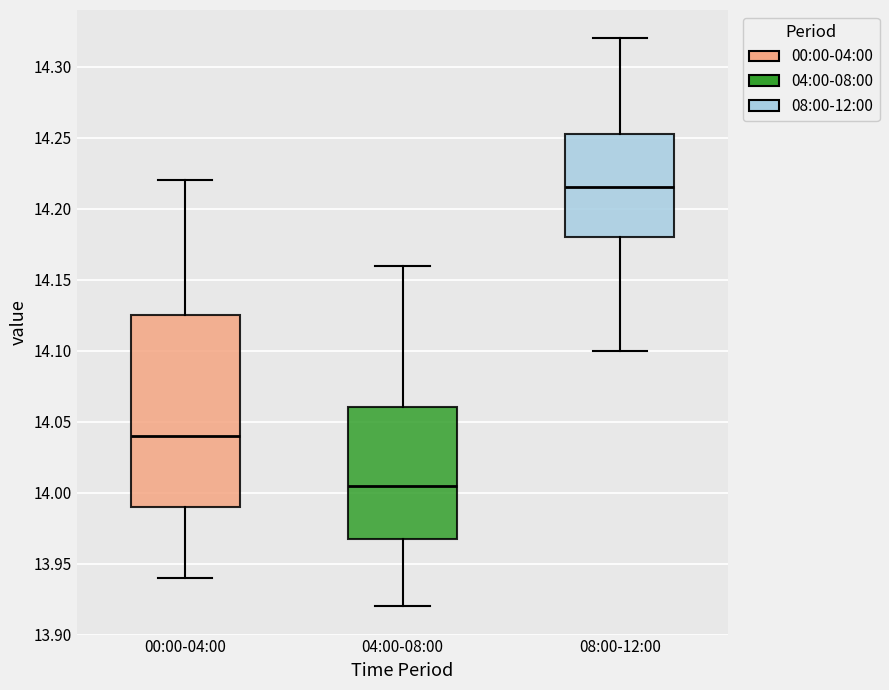

Where does the lower whisker of the box for 08:00-12:00 end on the y-axis? The values are not printed on the chart, so give them approximately, as read against the axis.

14.100